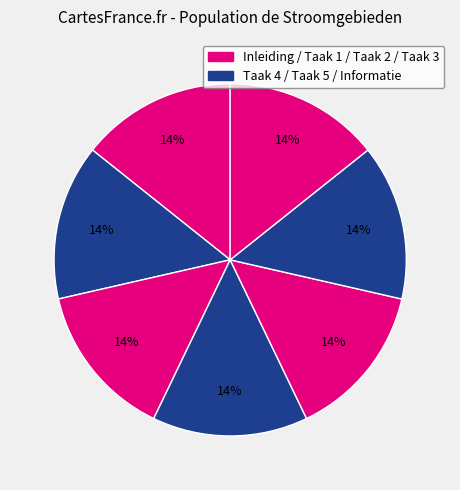

Which category has the smallest portion of the pie?

Inleiding